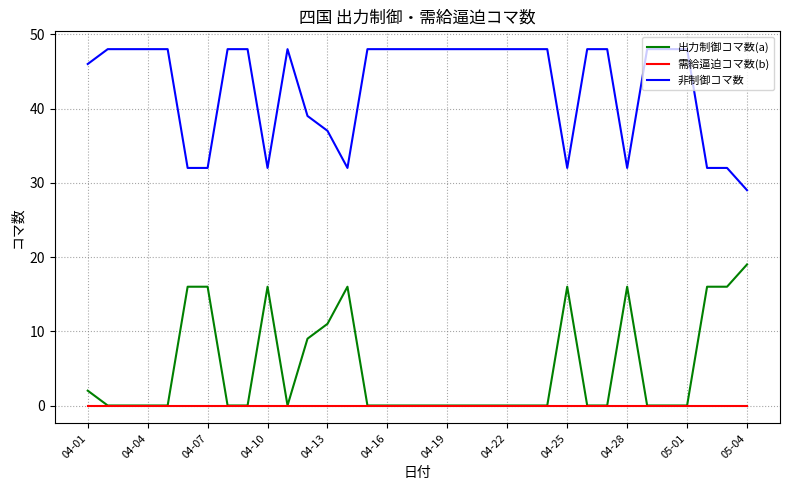

True or false: 非制御コマ数 has more than 0 points higher than both neighbors.

True